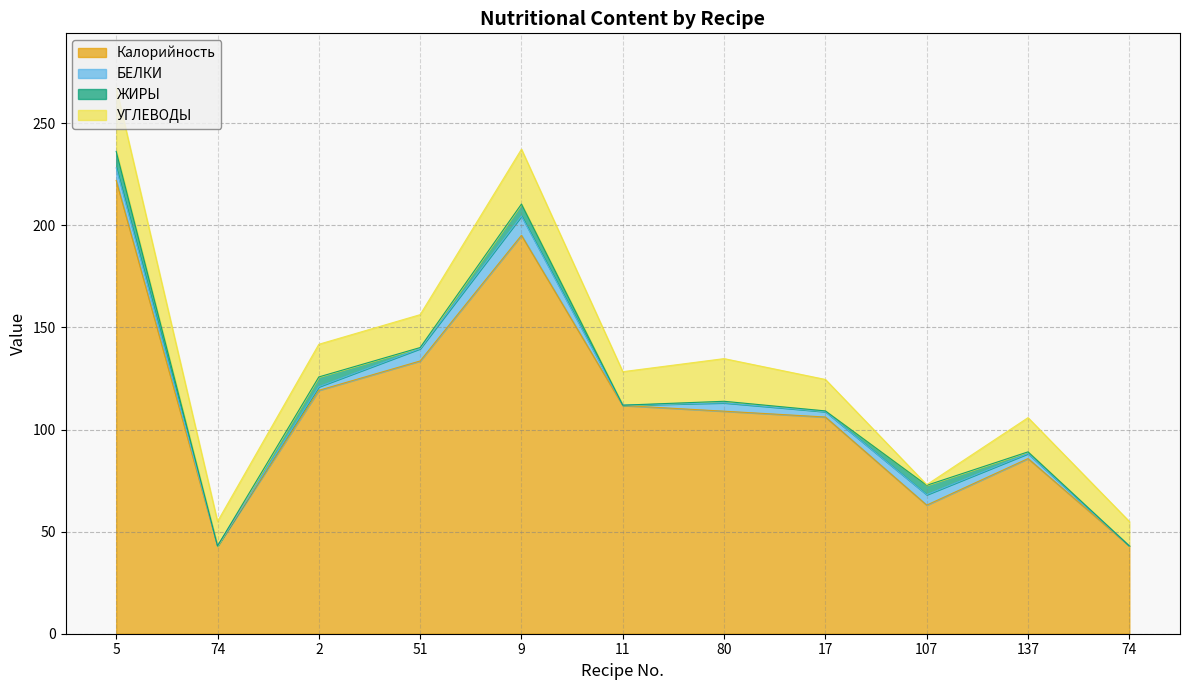

How many interior local valleys does the БЕЛКИ series have?

3